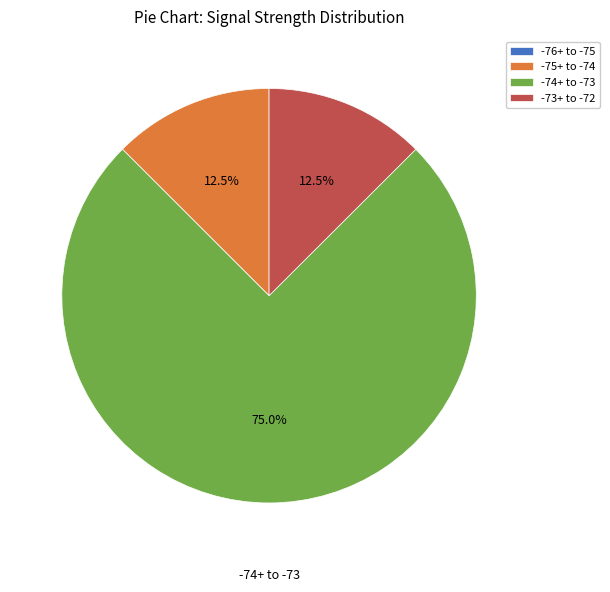

How much of the chart is everything except -73+ to -72?

87.5%